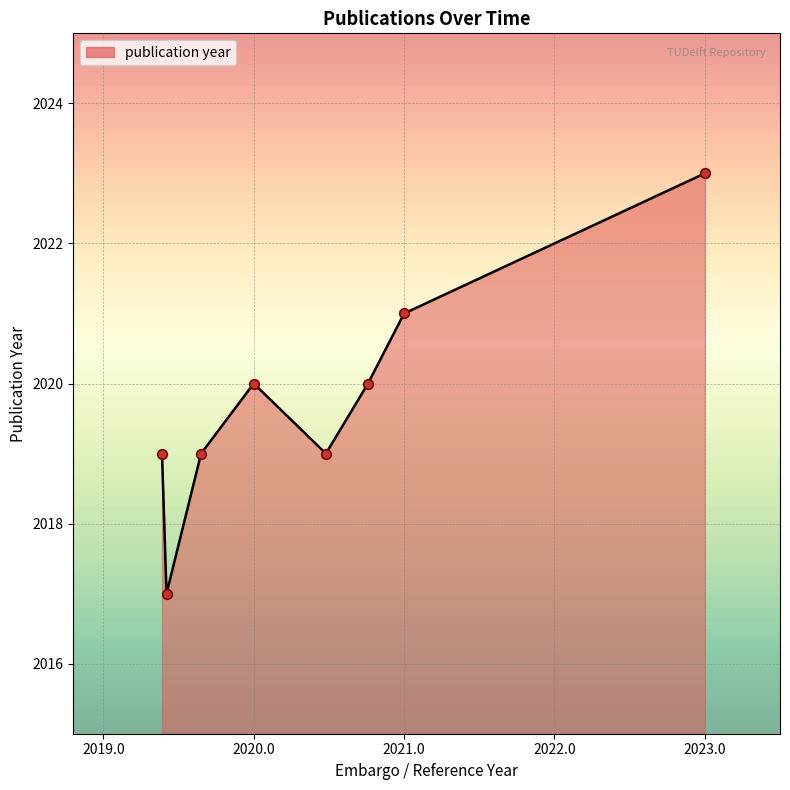

What is the minimum value shown in the chart?

2017